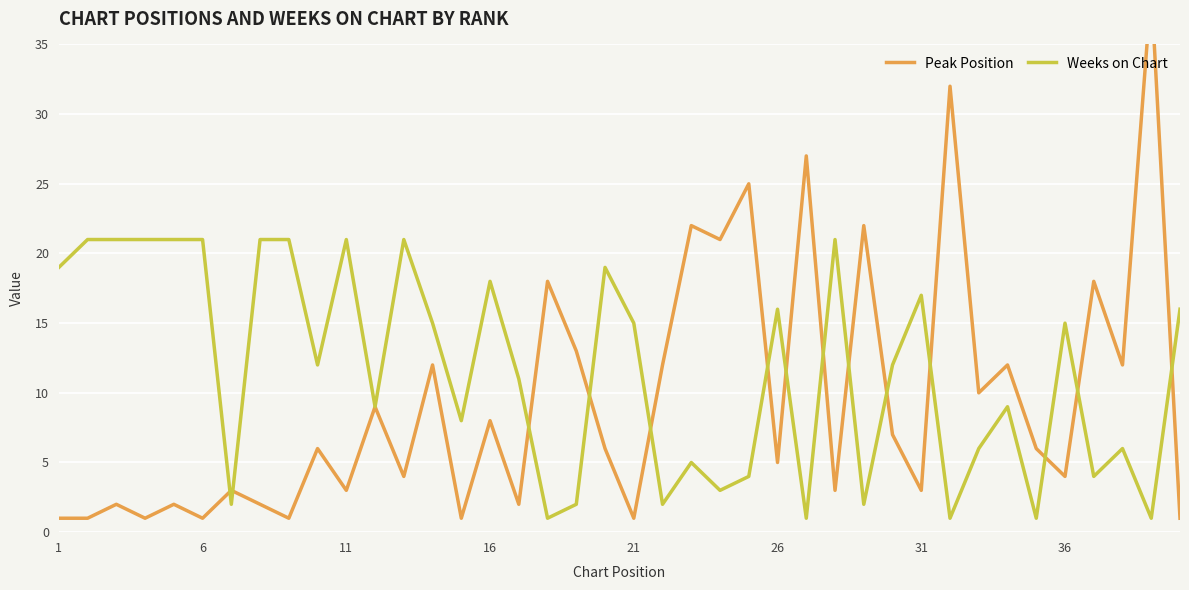

What is the value of the Weeks on Chart point at the 15th from the left?

8